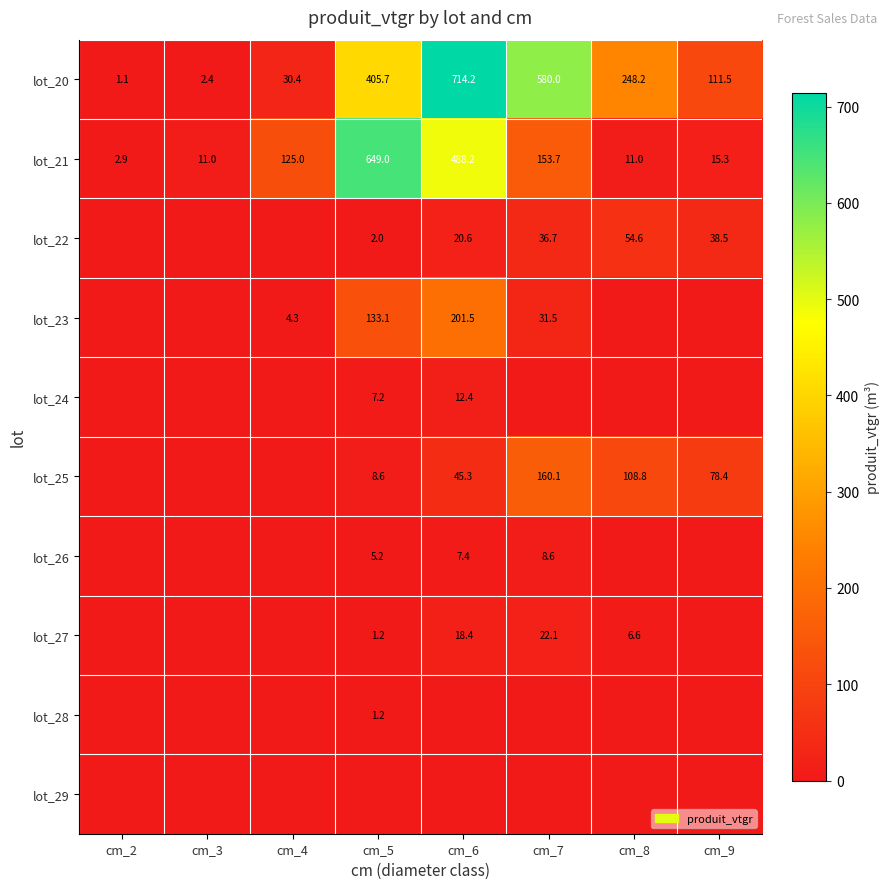

True or false: lot_23 has a value of 4.3 at cm_4.

True